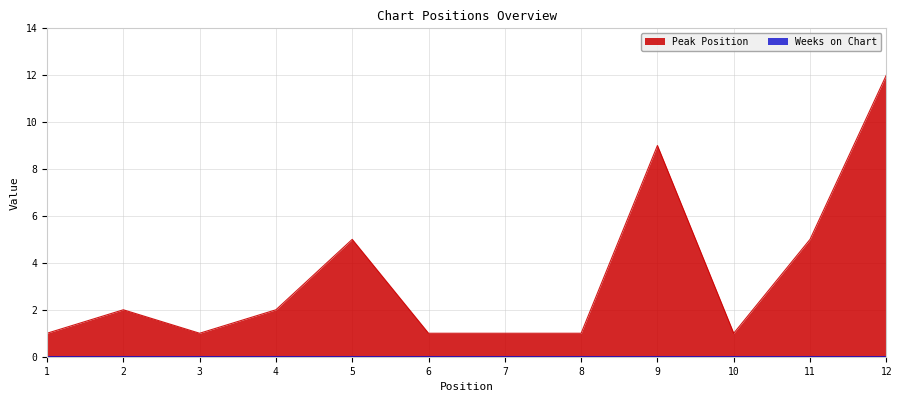

What is the difference between the values at 12 and 4?

10